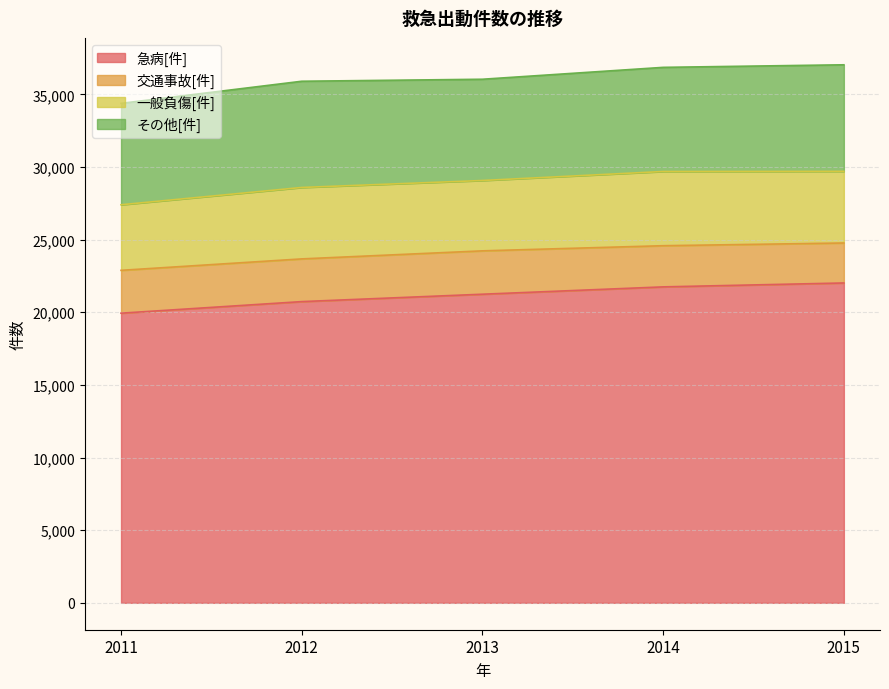

How many values in the 一般負傷[件] series are below 4917?

2